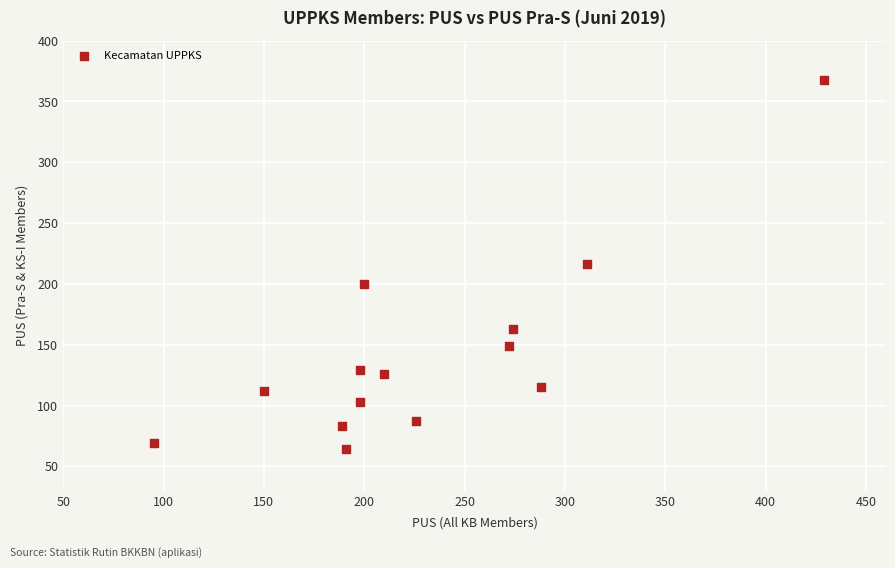

What is the range of X values (max minus min)?

334